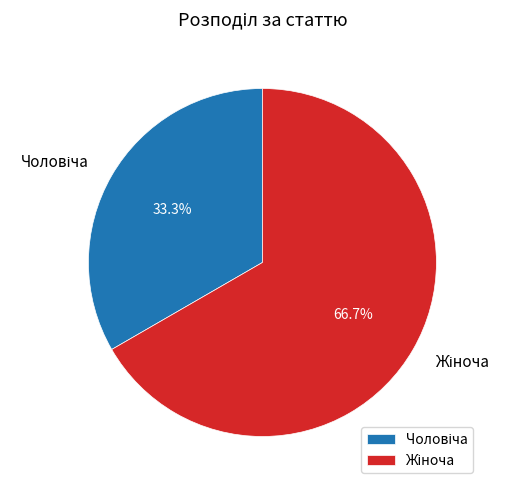

Is there any slice that represents more than half of the pie?

Yes